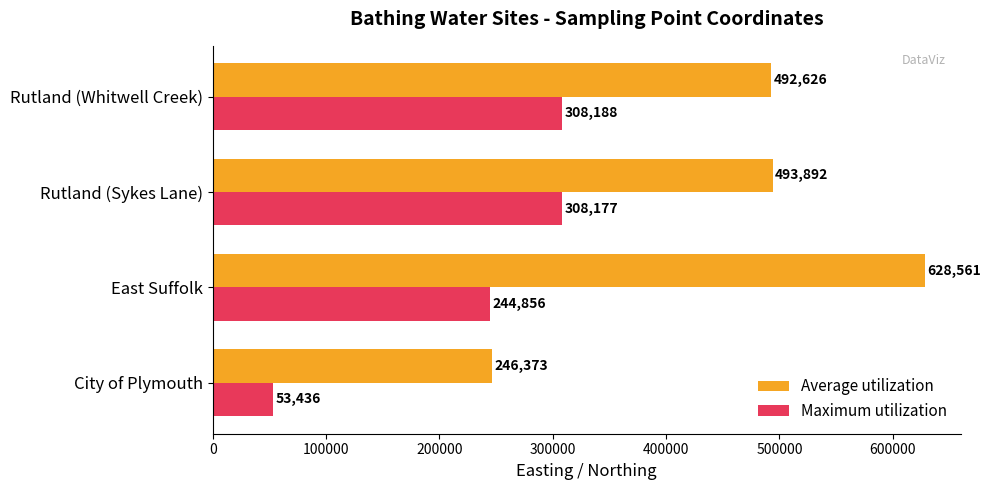

At which category is the sum across all series the highest?

East Suffolk